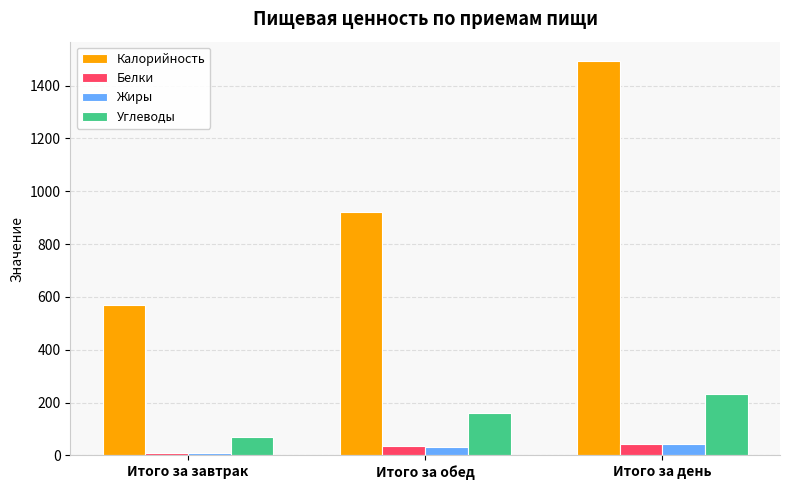

What is the sum of all Жиры values?

85.8